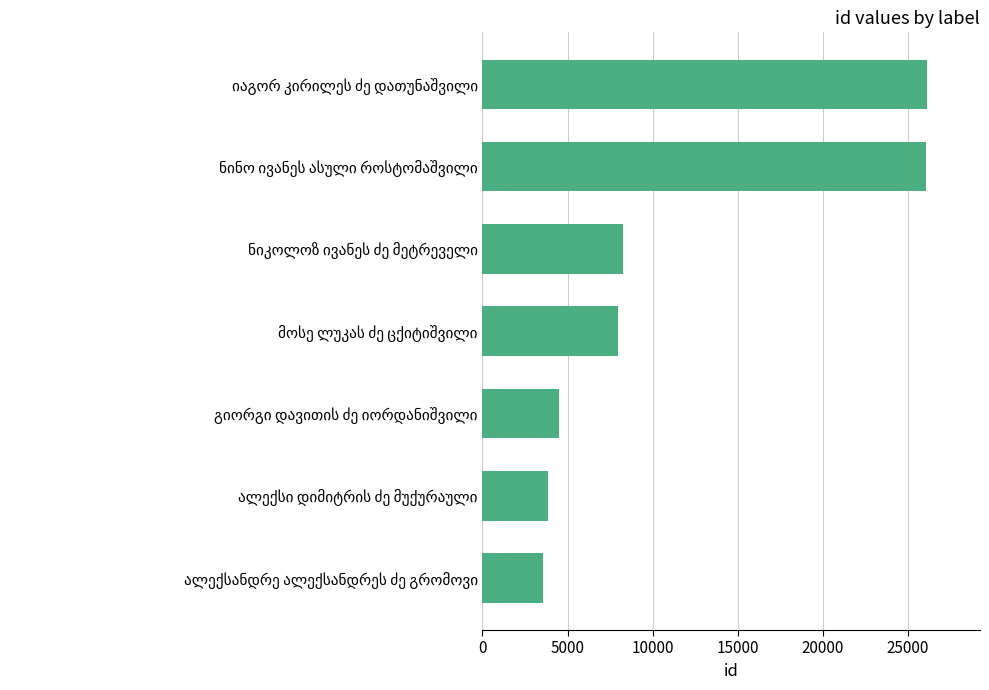

What is the maximum value shown in the chart?

26102